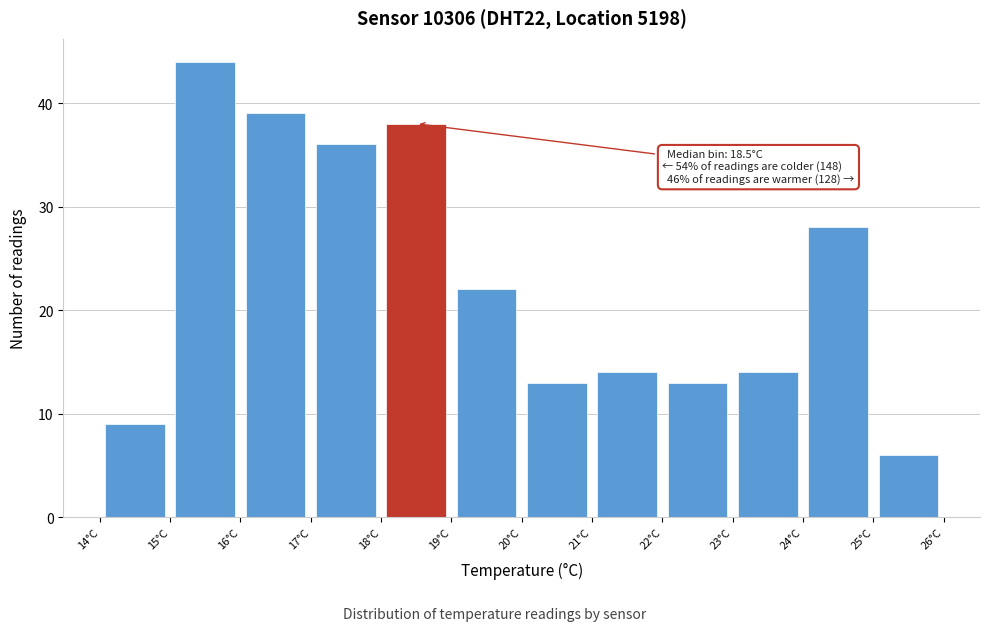

Over which range of the x-axis is the bar tallest?

15 to 16